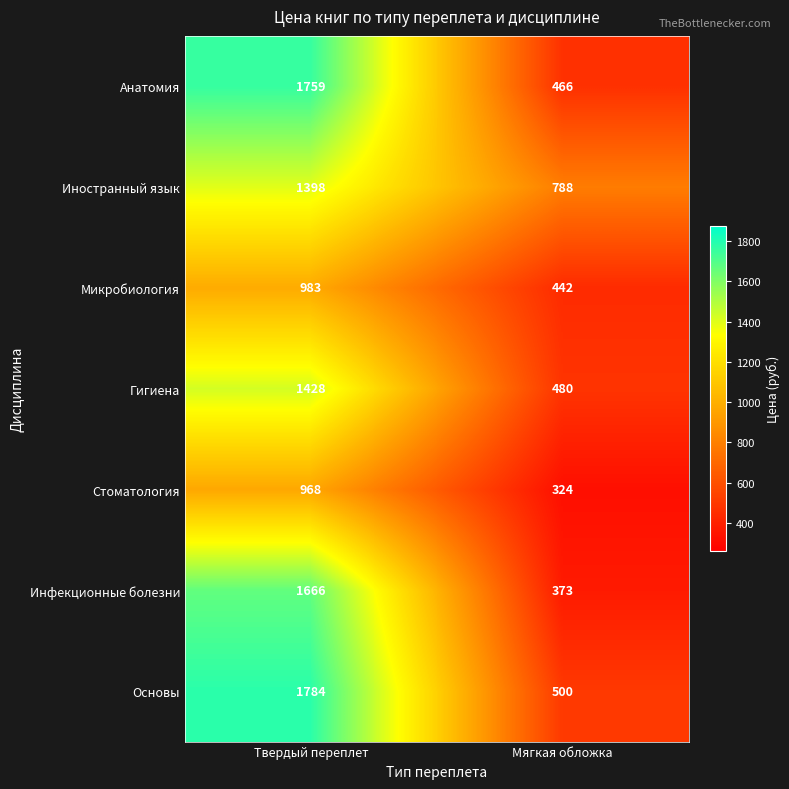

What is the spread (max minus min) of values at Твердый переплет?

816